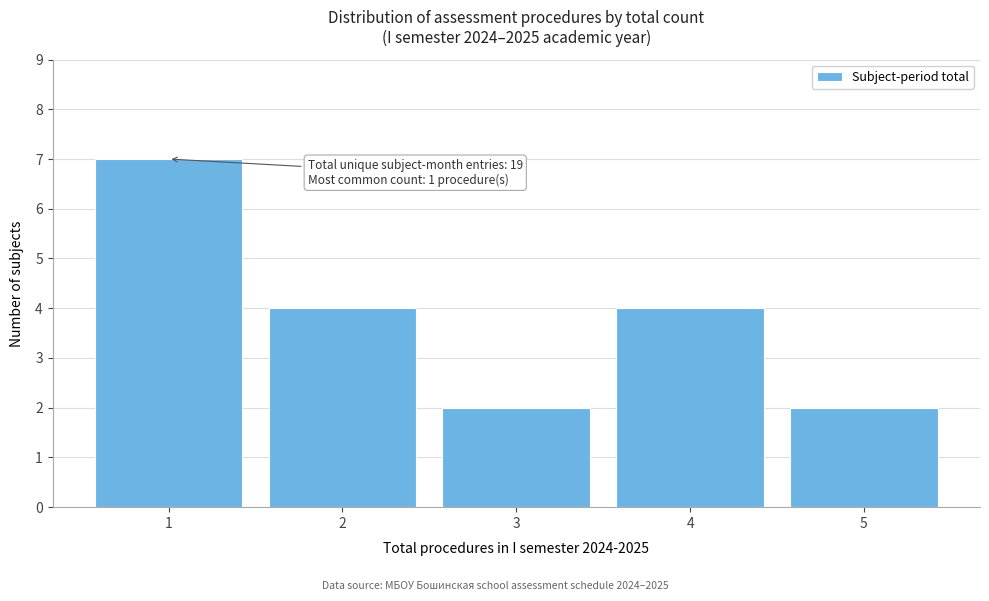

Reading right to left, extract all data points from this chart.

2	4	2	4	7